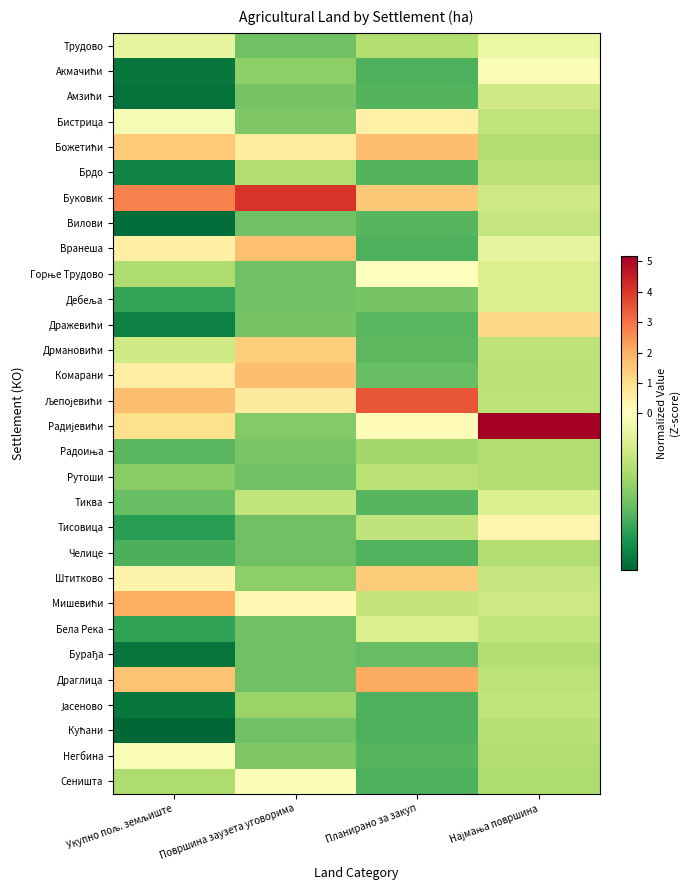

Which series has the largest total across all categories?

Буковик